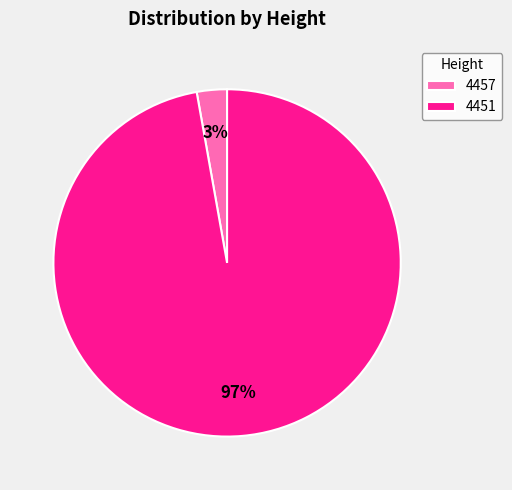

To the nearest percent, what is the difference between the largest and smallest slice percentages?

94%